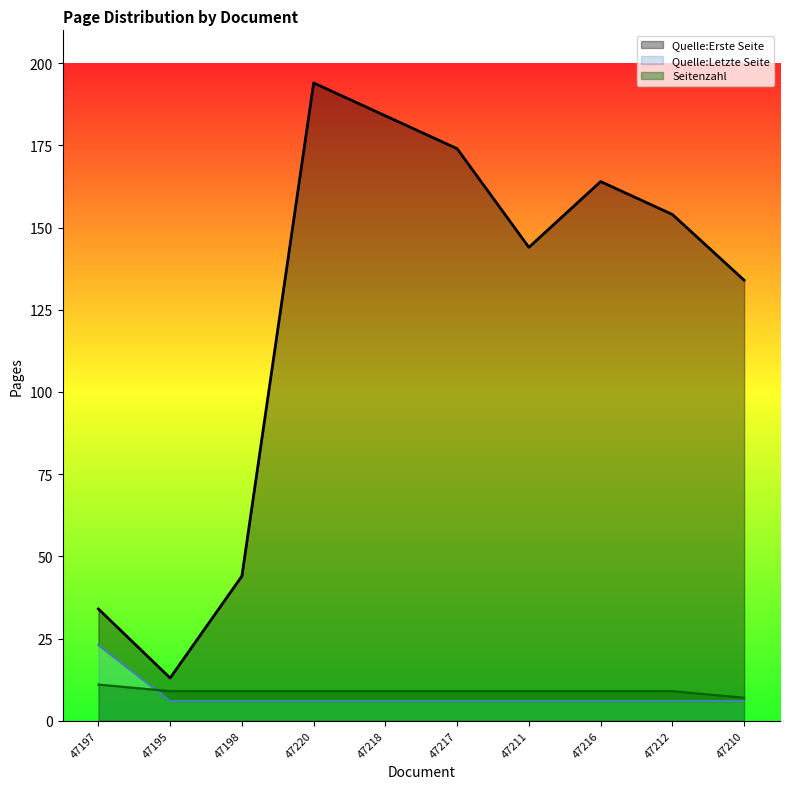

How many Seitenzahl values are between 9 and 10?

8